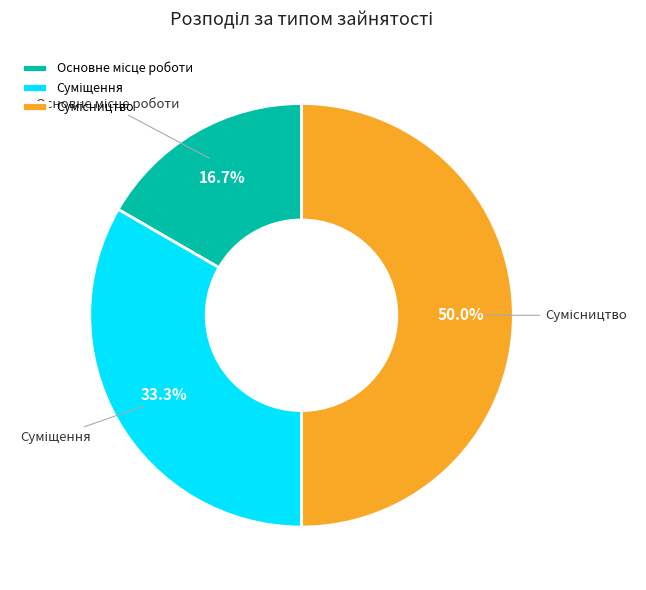

How many slices are in this pie chart?

3